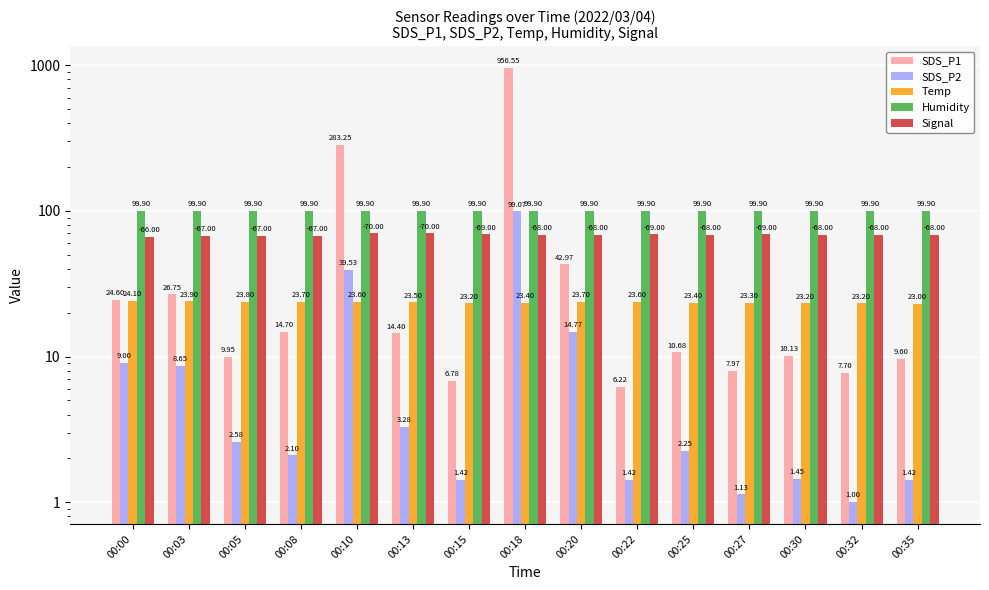

List the labels in order of Signal value, largest first.

00:10, 00:13, 00:15, 00:22, 00:27, 00:18, 00:20, 00:25, 00:30, 00:32, 00:35, 00:03, 00:05, 00:08, 00:00